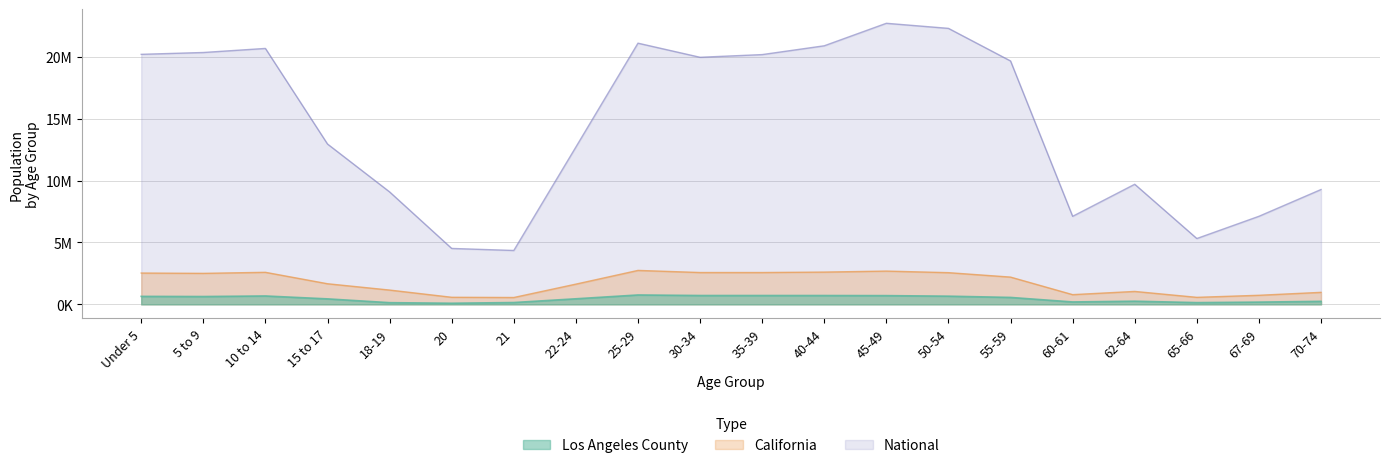

Reading left to right, transcribe all the data shown in this chart.

Los Angeles County: Under 5=645793	5 to 9=633690	10 to 14=678845	15 to 17=443880	18-19=137309	20=91153	21=148530	22-24=450792	25-29=759602	30-34=716129	35-39=715635	40-44=714691	45-49=706742	50-54=662205	55-59=560920	60-61=195467	62-64=256769	65-66=141151	67-69=182136	70-74=245183
California: Under 5=2531333	5 to 9=2505839	10 to 14=2590930	15 to 17=1666938	18-19=1157002	20=573642	21=555775	22-24=1636532	25-29=2744409	30-34=2573468	35-39=2573579	40-44=2609131	45-49=2689819	50-54=2562552	55-59=2204296	60-61=786276	62-64=1045921	65-66=568817	67-69=734741	70-74=971778
National: Under 5=20201362	5 to 9=20348657	10 to 14=20677194	15 to 17=12954254	18-19=9086089	20=4519129	21=4354294	22-24=12712576	25-29=21101849	30-34=19962099	35-39=20179642	40-44=20890964	45-49=22708591	50-54=22298125	55-59=19664805	60-61=7113727	62-64=9704197	65-66=5319902	67-69=7115361	70-74=9278166